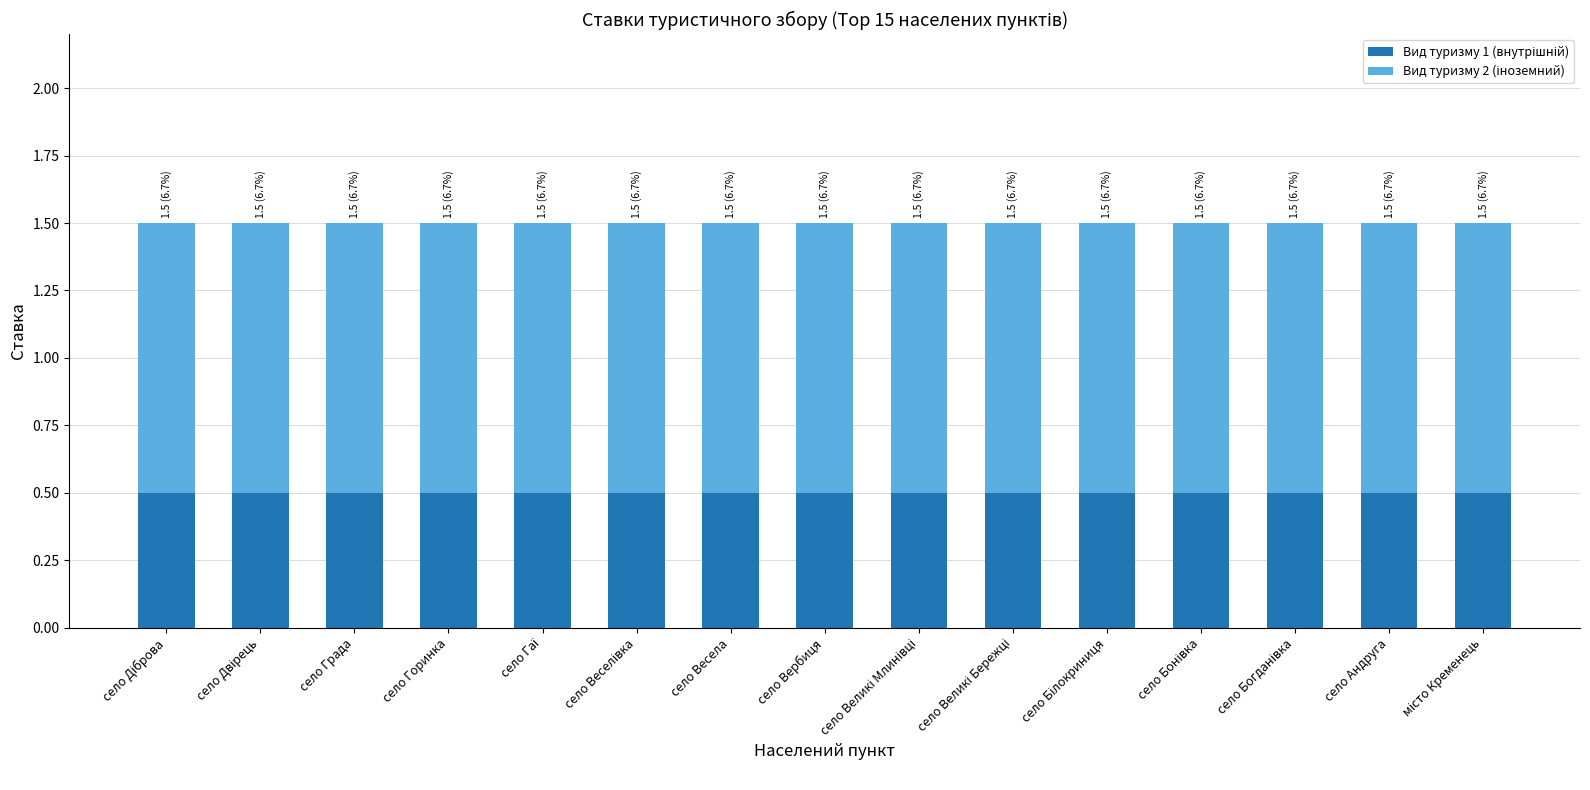

What is the average value of the Вид туризму 1 (внутрішній) series?

0.5